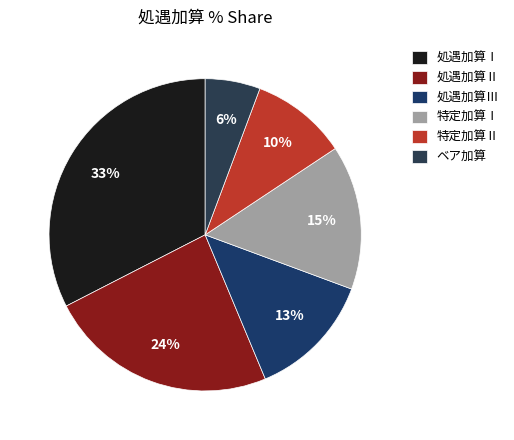

Rank the categories by value from lowest to highest.

ベア加算, 特定加算Ⅱ, 処遇加算Ⅲ, 特定加算Ⅰ, 処遇加算Ⅱ, 処遇加算Ⅰ